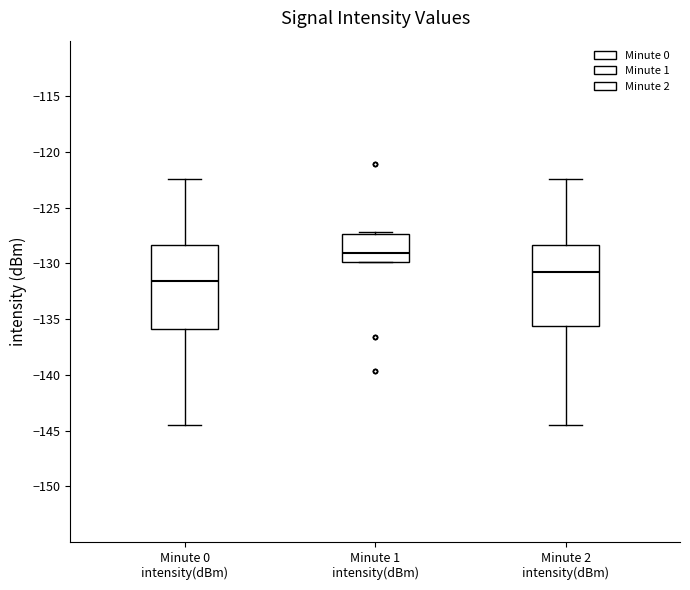

Reading left to right, read every box against the y-axis: the position of its median line, the range the box covers, and the ends of its whiskers. The values are not printed on the chart, so give them approximately, as read against the axis.

Minute 0 intensity(dBm): median -131.5, box -136.0 to -128.5, whiskers -144.5 to -122.5
Minute 1 intensity(dBm): median -129.0, box -130.0 to -127.5, whiskers -130.0 to -127.0
Minute 2 intensity(dBm): median -131.0, box -135.5 to -128.5, whiskers -144.5 to -122.5